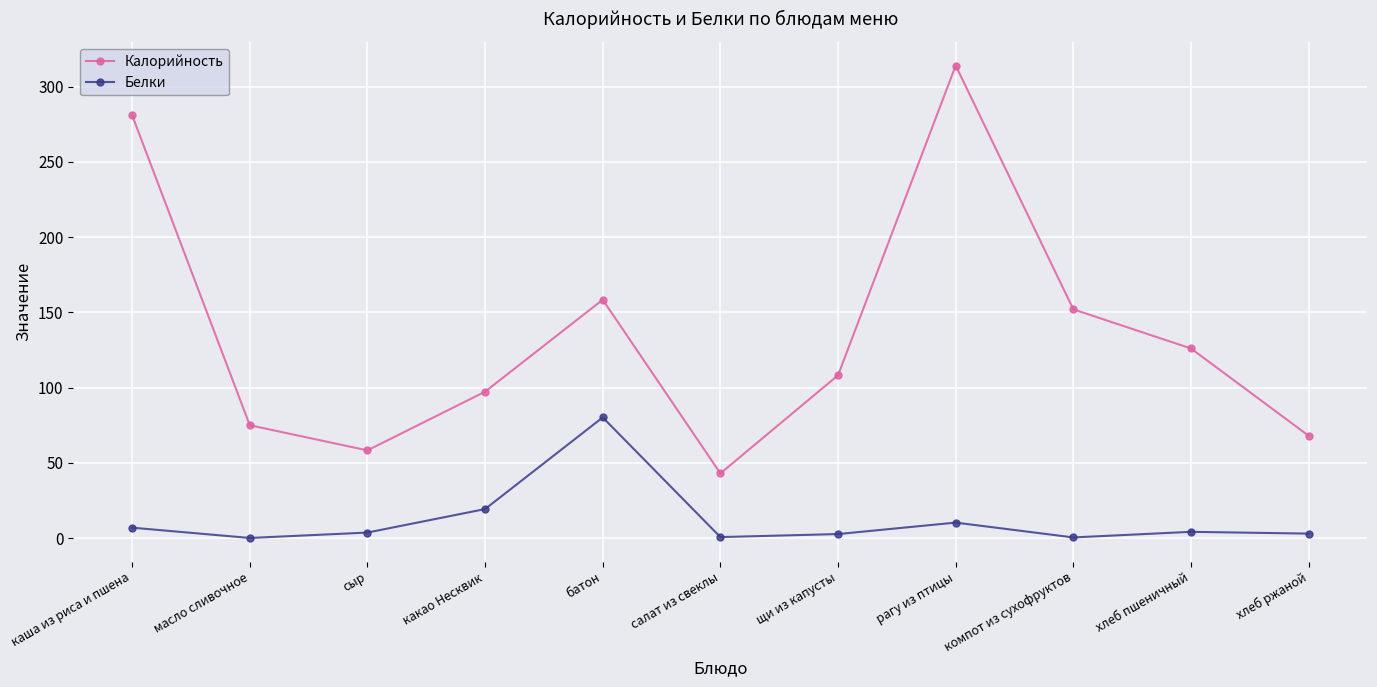

True or false: Калорийность and Белки intersect in this chart.

False